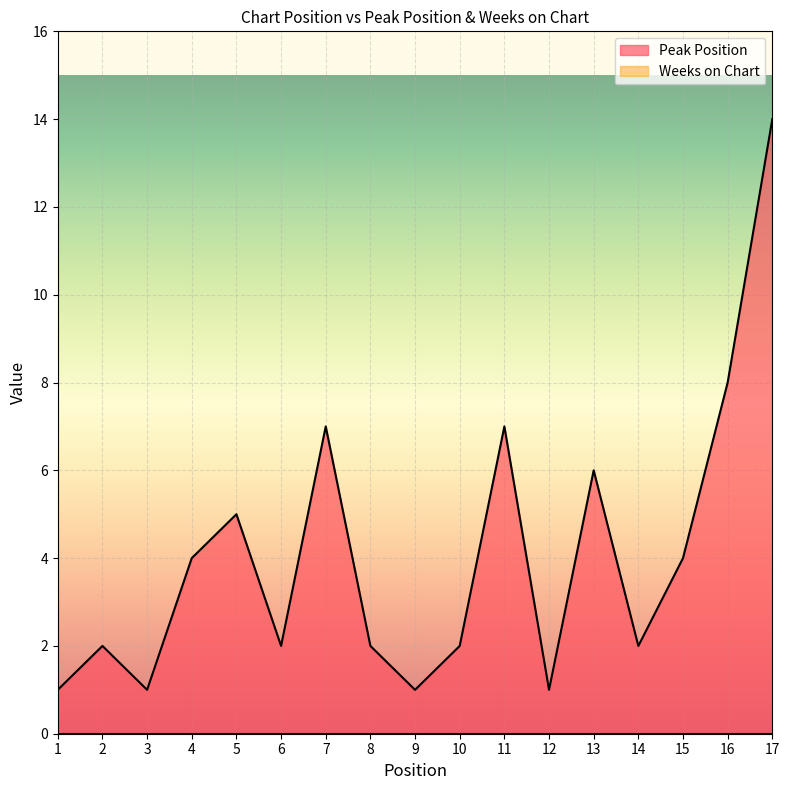

Reading right to left, transcribe all the data shown in this chart.

14	8	4	2	6	1	7	2	1	2	7	2	5	4	1	2	1